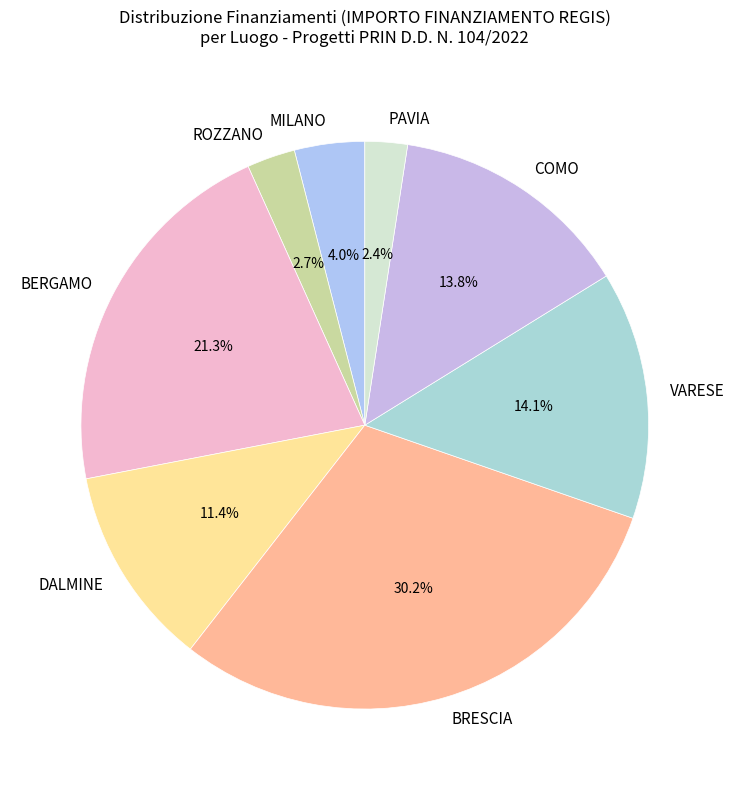

Is the sum of PAVIA and VARESE greater than half?

No